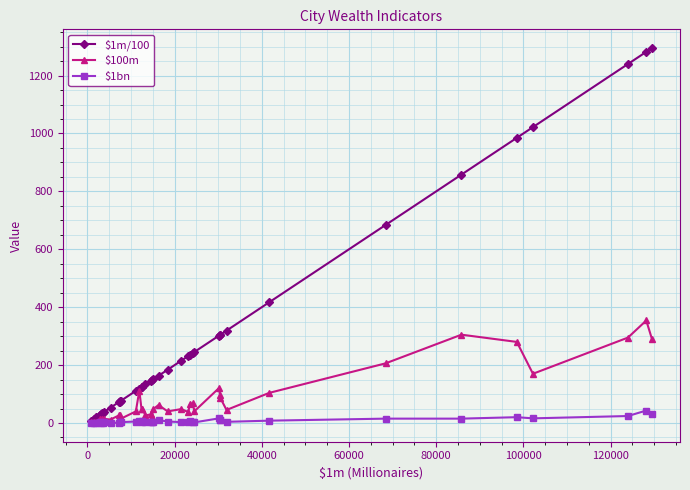

What is the greatest value displayed?

1295